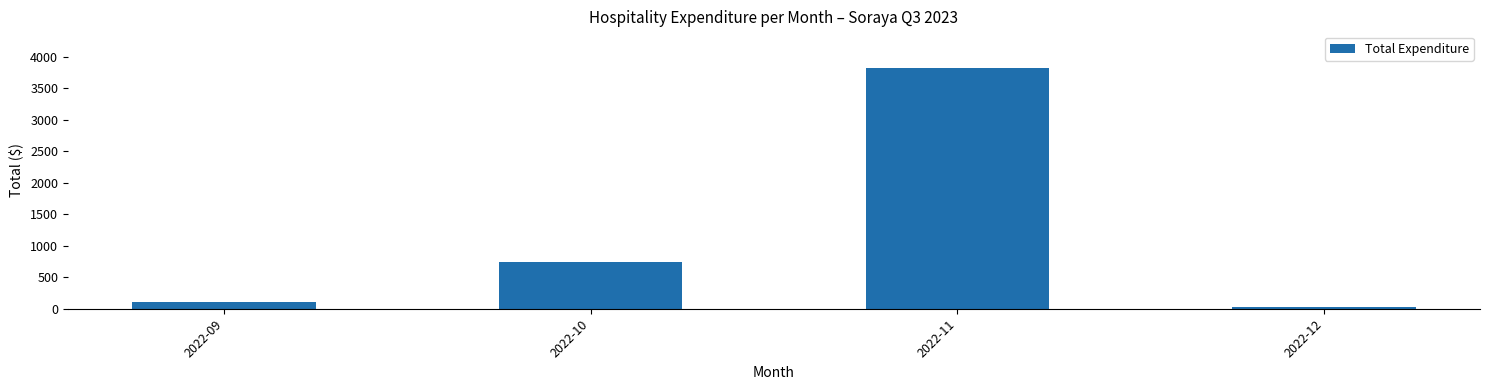

Where does the data first go above 736?

2022-10